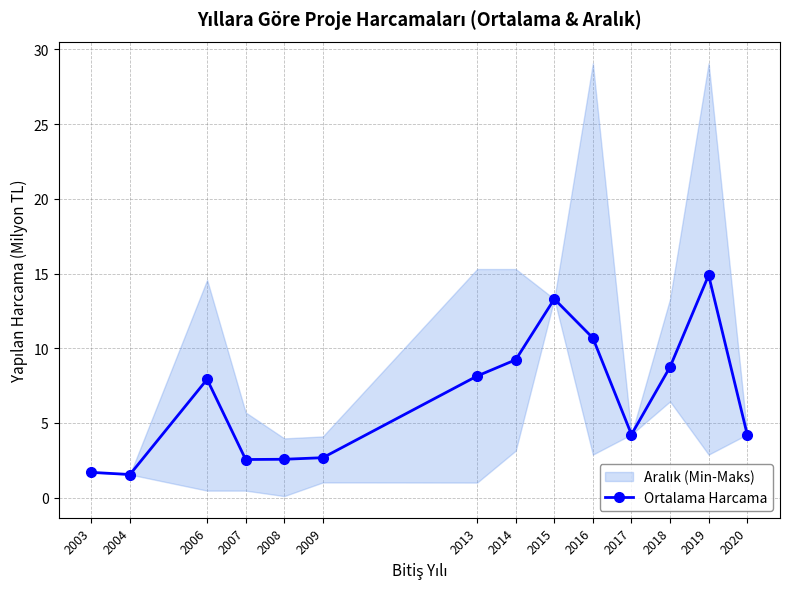

How many lines are shown in the chart?

1